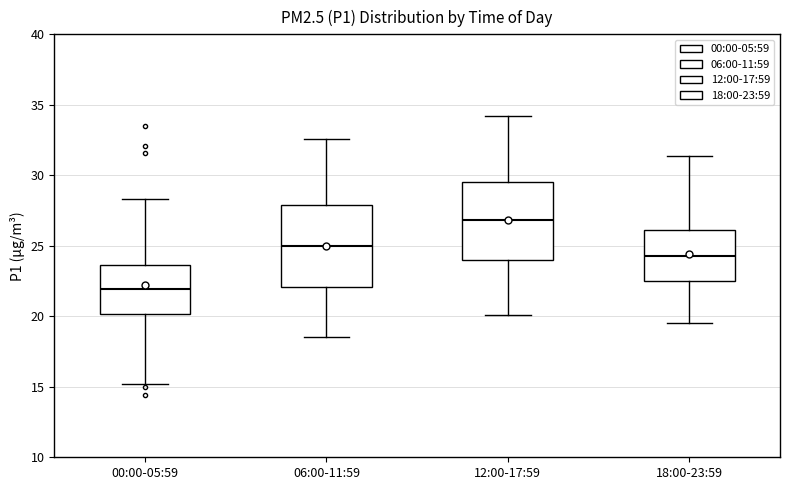

Where does the median line of the box for 00:00-05:59 sit on the y-axis? The values are not printed on the chart, so give them approximately, as read against the axis.

22.0